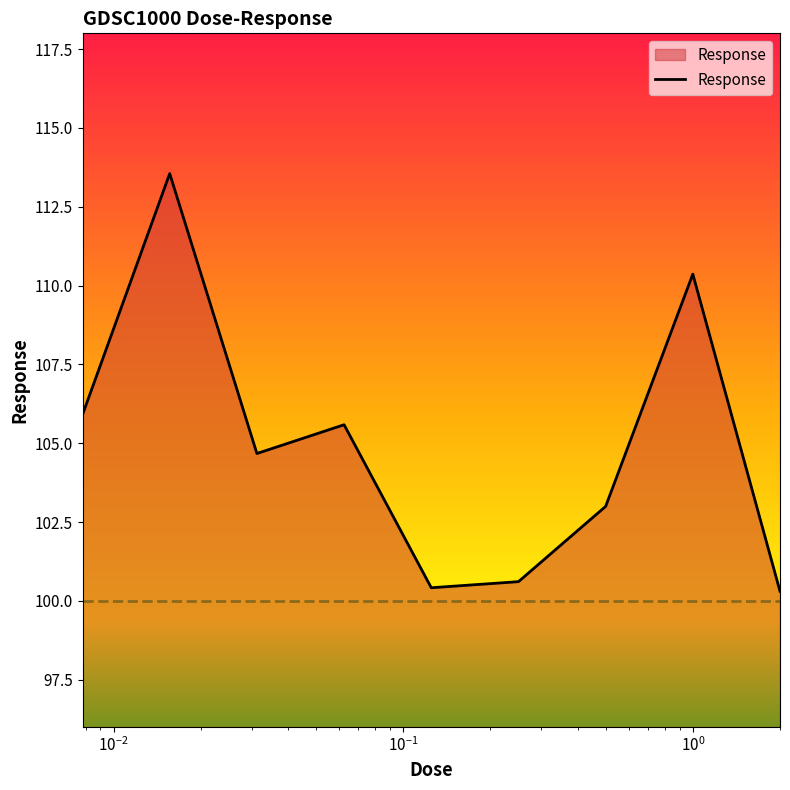

What is the maximum value shown in the chart?

113.6